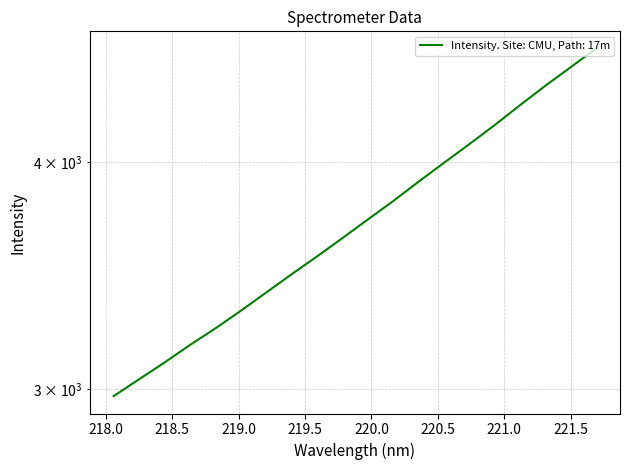

At which label does the data first exceed 3718?

219.9712